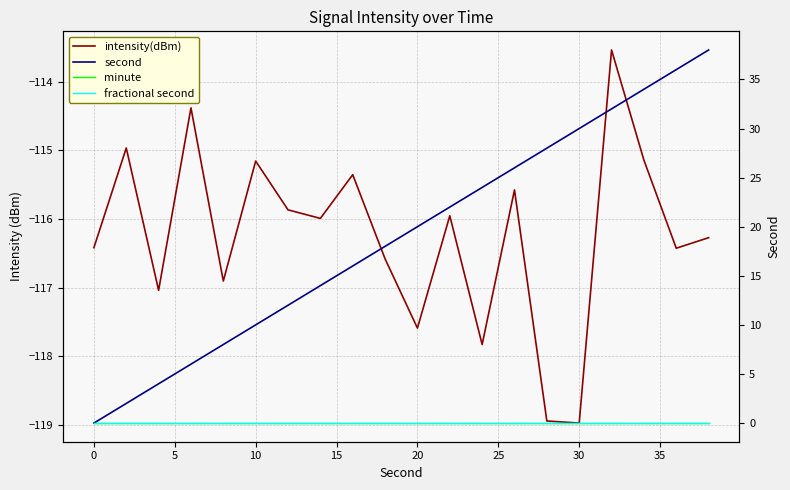

What is the difference between the second highest and minimum values in the intensity(dBm) series?

4.6